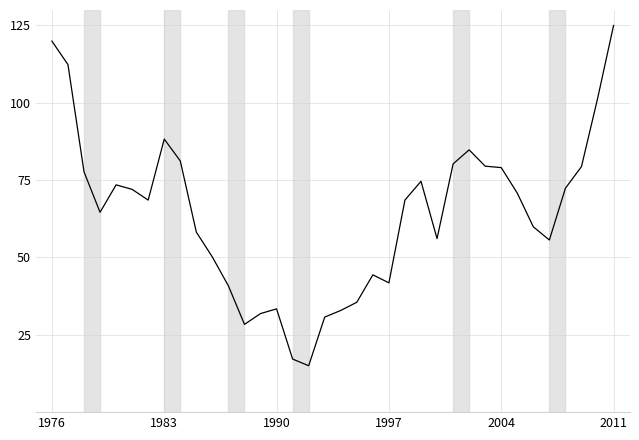

What is the difference between the maximum and minimum values?

110.0